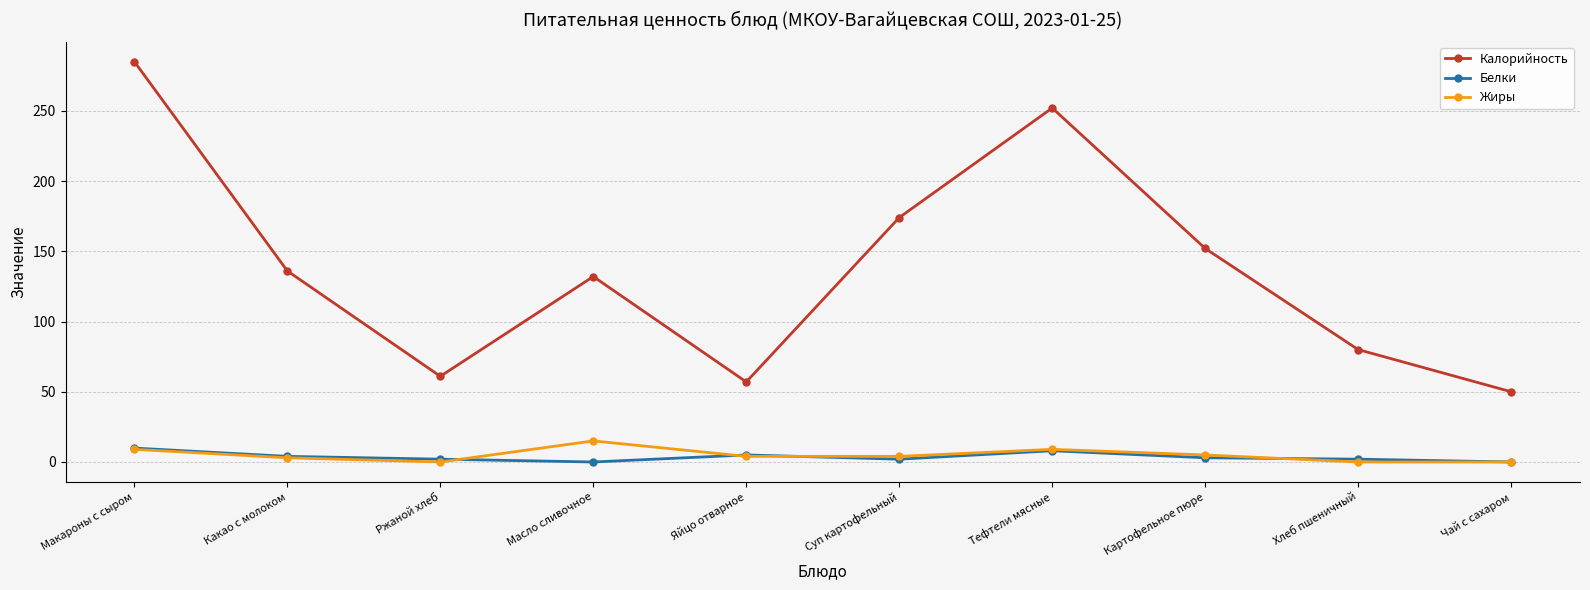

The value of Калорийность at Макароны с сыром is 285.0. True or false?

True